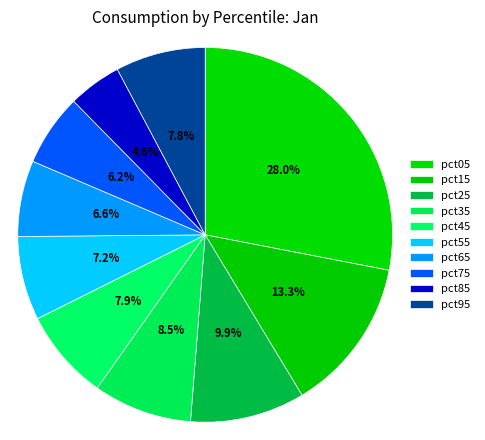

Rank the categories by value from highest to lowest.

pct05, pct15, pct25, pct35, pct45, pct95, pct55, pct65, pct75, pct85